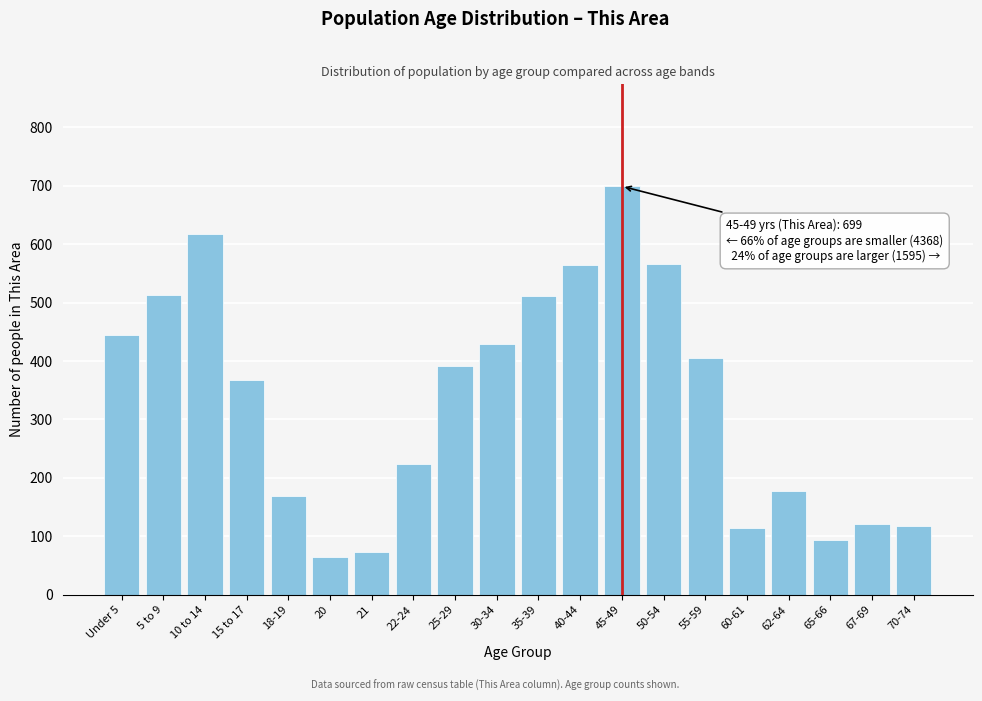

What is the average value?

333